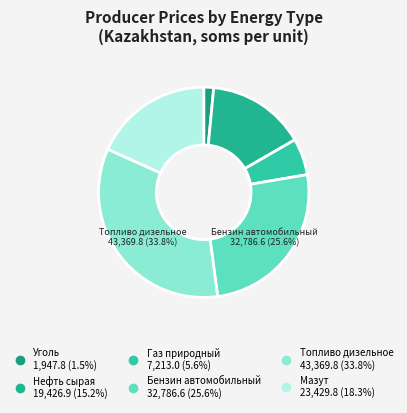

Which category has the smallest portion of the pie?

Уголь